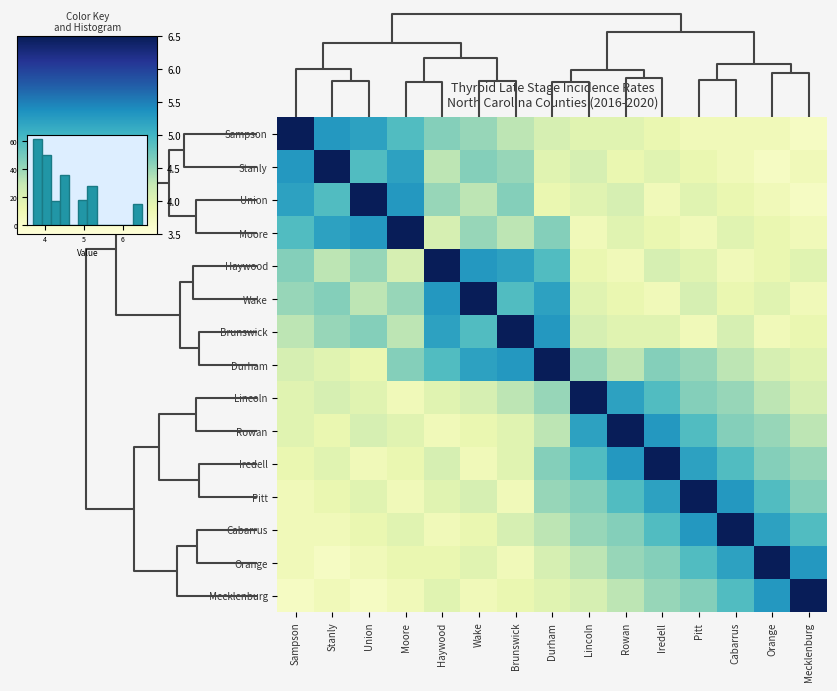

Reading left to right, transcribe all the data shown in this chart.

Sampson: Sampson=6.5	Stanly=5.3	Union=5.2	Moore=4.9	Haywood=4.6	Wake=4.5	Brunswick=4.3	Durham=4.1	Lincoln=4.0	Rowan=4.0	Iredell=3.9	Pitt=3.8	Cabarrus=3.8	Orange=3.8	Mecklenburg=3.7
Stanly: Sampson=5.3	Stanly=6.5	Union=4.9	Moore=5.2	Haywood=4.3	Wake=4.6	Brunswick=4.5	Durham=4.0	Lincoln=4.1	Rowan=3.9	Iredell=4.0	Pitt=3.9	Cabarrus=3.8	Orange=3.7	Mecklenburg=3.8
Union: Sampson=5.2	Stanly=4.9	Union=6.5	Moore=5.3	Haywood=4.5	Wake=4.3	Brunswick=4.6	Durham=3.9	Lincoln=4.0	Rowan=4.1	Iredell=3.8	Pitt=4.0	Cabarrus=3.9	Orange=3.8	Mecklenburg=3.7
Moore: Sampson=4.9	Stanly=5.2	Union=5.3	Moore=6.5	Haywood=4.1	Wake=4.5	Brunswick=4.3	Durham=4.6	Lincoln=3.8	Rowan=4.0	Iredell=3.9	Pitt=3.8	Cabarrus=4.0	Orange=3.9	Mecklenburg=3.8
Haywood: Sampson=4.6	Stanly=4.3	Union=4.5	Moore=4.1	Haywood=6.5	Wake=5.3	Brunswick=5.2	Durham=4.9	Lincoln=3.9	Rowan=3.8	Iredell=4.1	Pitt=4.0	Cabarrus=3.8	Orange=3.9	Mecklenburg=4.0
Wake: Sampson=4.5	Stanly=4.6	Union=4.3	Moore=4.5	Haywood=5.3	Wake=6.5	Brunswick=4.9	Durham=5.2	Lincoln=4.0	Rowan=3.9	Iredell=3.8	Pitt=4.1	Cabarrus=3.9	Orange=4.0	Mecklenburg=3.8
Brunswick: Sampson=4.3	Stanly=4.5	Union=4.6	Moore=4.3	Haywood=5.2	Wake=4.9	Brunswick=6.5	Durham=5.3	Lincoln=4.1	Rowan=4.0	Iredell=4.0	Pitt=3.8	Cabarrus=4.1	Orange=3.8	Mecklenburg=3.9
Durham: Sampson=4.1	Stanly=4.0	Union=3.9	Moore=4.6	Haywood=4.9	Wake=5.2	Brunswick=5.3	Durham=6.5	Lincoln=4.5	Rowan=4.3	Iredell=4.6	Pitt=4.5	Cabarrus=4.3	Orange=4.1	Mecklenburg=4.0
Lincoln: Sampson=4.0	Stanly=4.1	Union=4.0	Moore=3.8	Haywood=4.0	Wake=4.1	Brunswick=4.3	Durham=4.5	Lincoln=6.5	Rowan=5.2	Iredell=4.9	Pitt=4.6	Cabarrus=4.5	Orange=4.3	Mecklenburg=4.1
Rowan: Sampson=4.0	Stanly=3.9	Union=4.1	Moore=4.0	Haywood=3.8	Wake=3.9	Brunswick=4.0	Durham=4.3	Lincoln=5.2	Rowan=6.5	Iredell=5.3	Pitt=4.9	Cabarrus=4.6	Orange=4.5	Mecklenburg=4.3
Iredell: Sampson=3.9	Stanly=4.0	Union=3.8	Moore=3.9	Haywood=4.1	Wake=3.8	Brunswick=4.0	Durham=4.6	Lincoln=4.9	Rowan=5.3	Iredell=6.5	Pitt=5.2	Cabarrus=4.9	Orange=4.6	Mecklenburg=4.5
Pitt: Sampson=3.8	Stanly=3.9	Union=4.0	Moore=3.8	Haywood=4.0	Wake=4.1	Brunswick=3.8	Durham=4.5	Lincoln=4.6	Rowan=4.9	Iredell=5.2	Pitt=6.5	Cabarrus=5.3	Orange=4.9	Mecklenburg=4.6
Cabarrus: Sampson=3.8	Stanly=3.8	Union=3.9	Moore=4.0	Haywood=3.8	Wake=3.9	Brunswick=4.1	Durham=4.3	Lincoln=4.5	Rowan=4.6	Iredell=4.9	Pitt=5.3	Cabarrus=6.5	Orange=5.2	Mecklenburg=4.9
Orange: Sampson=3.8	Stanly=3.7	Union=3.8	Moore=3.9	Haywood=3.9	Wake=4.0	Brunswick=3.8	Durham=4.1	Lincoln=4.3	Rowan=4.5	Iredell=4.6	Pitt=4.9	Cabarrus=5.2	Orange=6.5	Mecklenburg=5.3
Mecklenburg: Sampson=3.7	Stanly=3.8	Union=3.7	Moore=3.8	Haywood=4.0	Wake=3.8	Brunswick=3.9	Durham=4.0	Lincoln=4.1	Rowan=4.3	Iredell=4.5	Pitt=4.6	Cabarrus=4.9	Orange=5.3	Mecklenburg=6.5